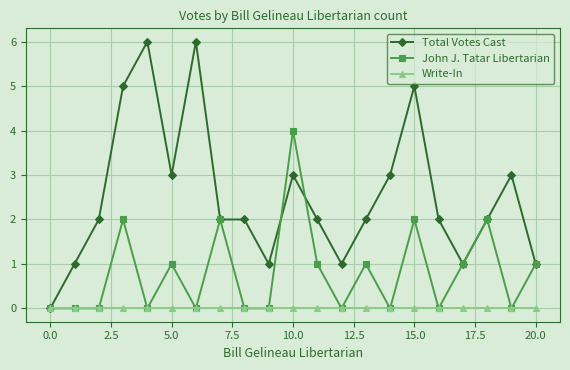

Rank the series by their average value, from lowest to highest.

Write-In, John J. Tatar Libertarian, Total Votes Cast